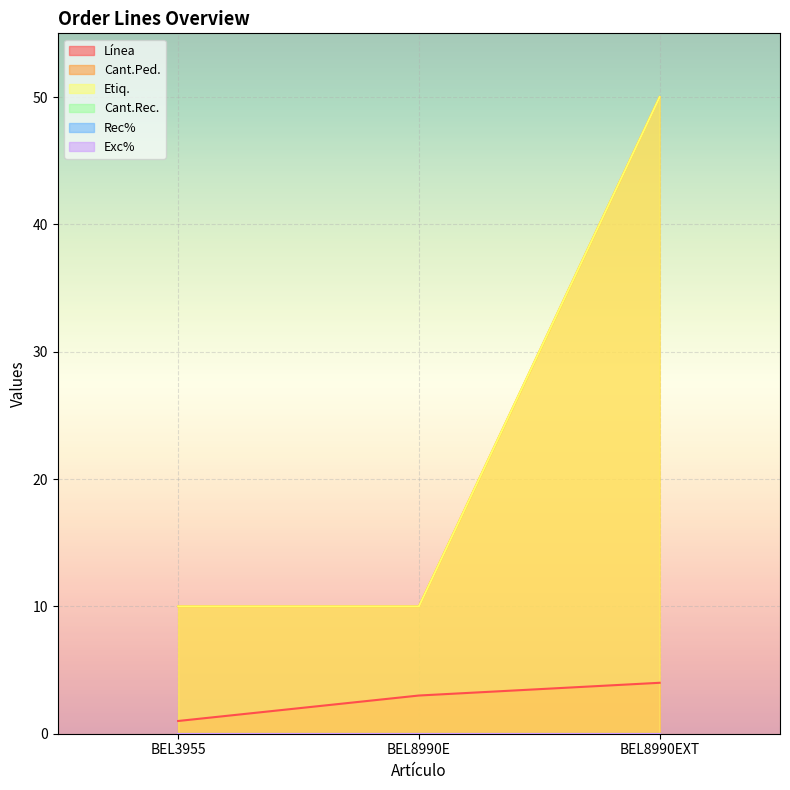

Is it true that Etiq. equals 50 at BEL8990EXT?

True